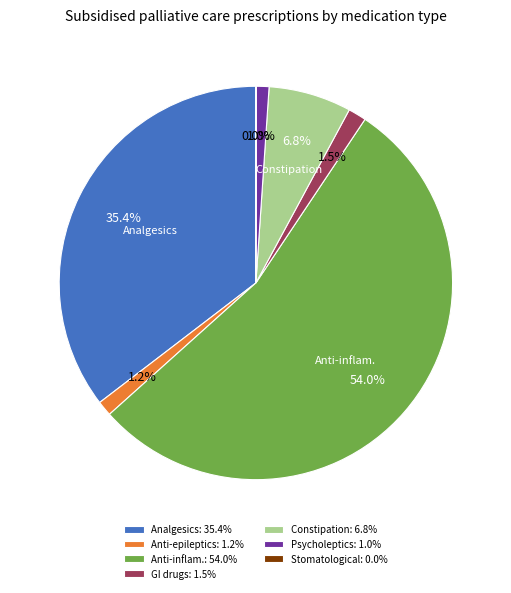

Combined, do Psycholeptics: 1.0% and Analgesics: 35.4% account for over 50%?

No